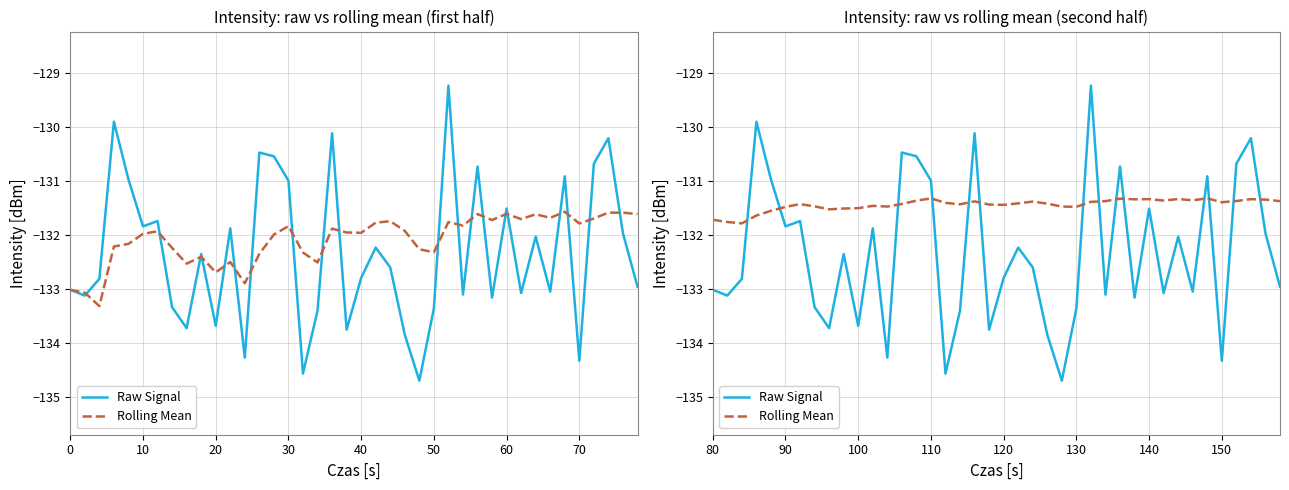

Reading right to left, extract all data points from this chart.

Raw Signal: -133.0	-132.0	-130.2	-130.7	-134.3	-130.9	-133.0	-132.0	-133.1	-131.5	-133.2	-130.7	-133.1	-129.2	-133.4	-134.7	-133.8	-132.6	-132.2	-132.8	-133.7	-130.1	-133.4	-134.6	-131.0	-130.5	-130.5	-134.3	-131.9	-133.7	-132.3	-133.7	-133.3	-131.7	-131.8	-131.0	-129.9	-132.8	-133.1	-133.0
Rolling Mean: -131.4	-131.3	-131.3	-131.4	-131.4	-131.3	-131.4	-131.3	-131.4	-131.3	-131.3	-131.3	-131.4	-131.4	-131.5	-131.5	-131.4	-131.4	-131.4	-131.4	-131.4	-131.4	-131.4	-131.4	-131.3	-131.4	-131.4	-131.5	-131.5	-131.5	-131.5	-131.5	-131.5	-131.4	-131.5	-131.5	-131.6	-131.8	-131.8	-131.7